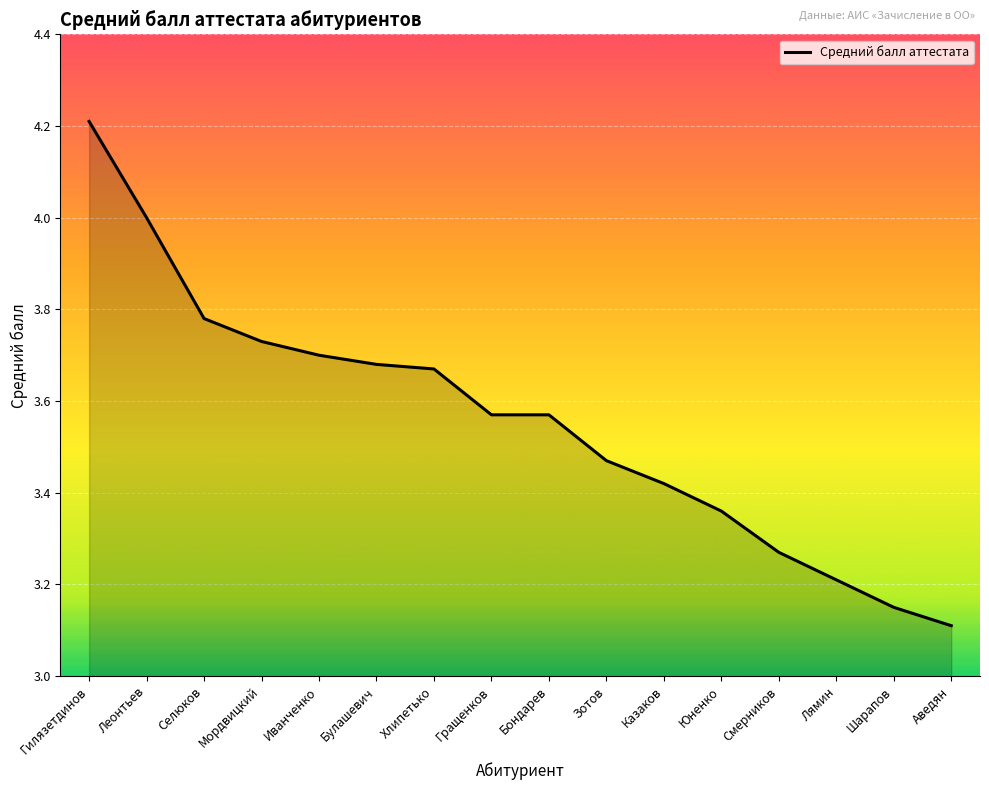

What position from the left is Лямин?

14